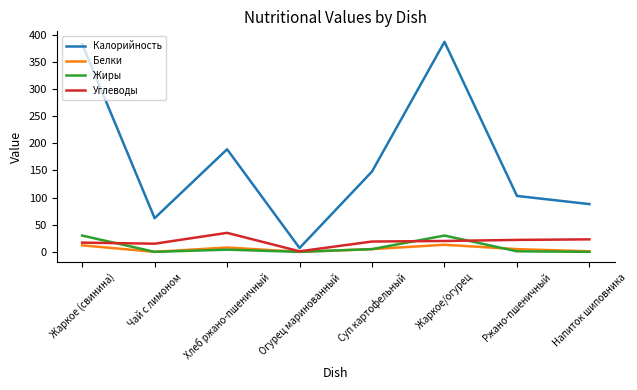

Which series changed the most between Суп картофельный and Жаркое/огурец?

Калорийность